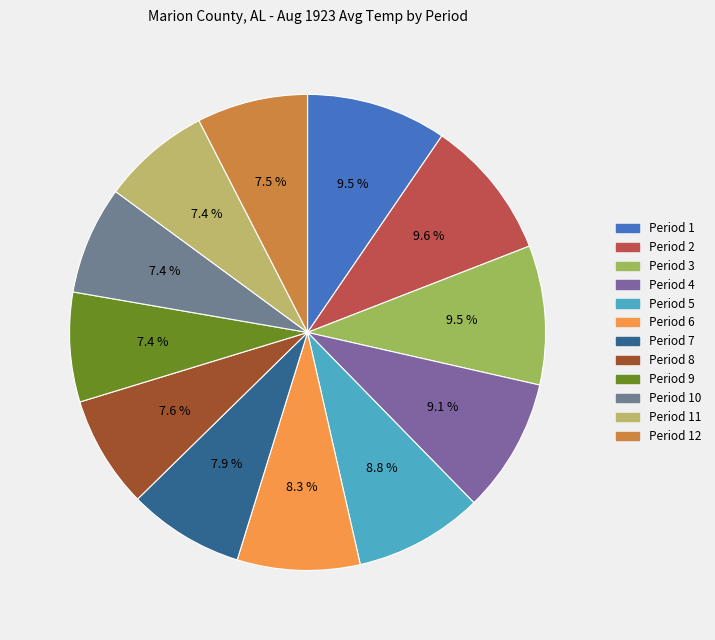

To the nearest percent, what percentage of the pie is Period 6?

8%